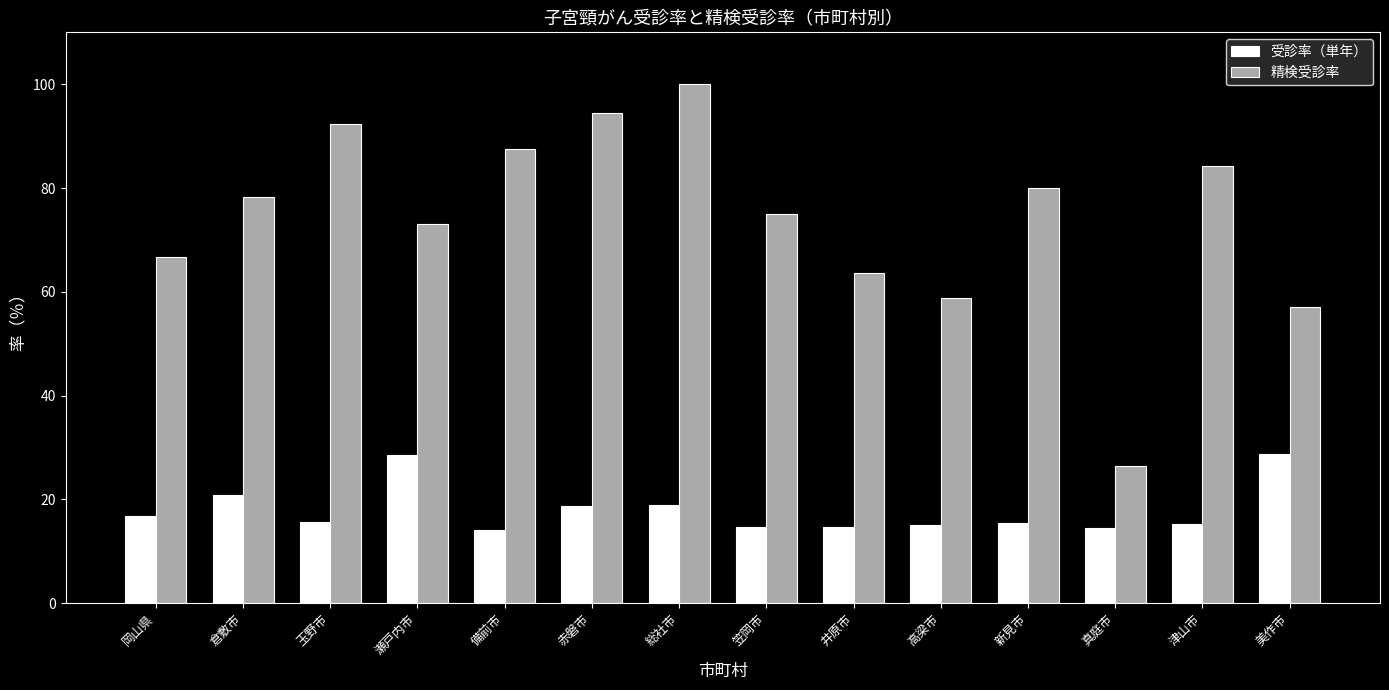

What is the average value of the 受診率（単年） series?

18.0